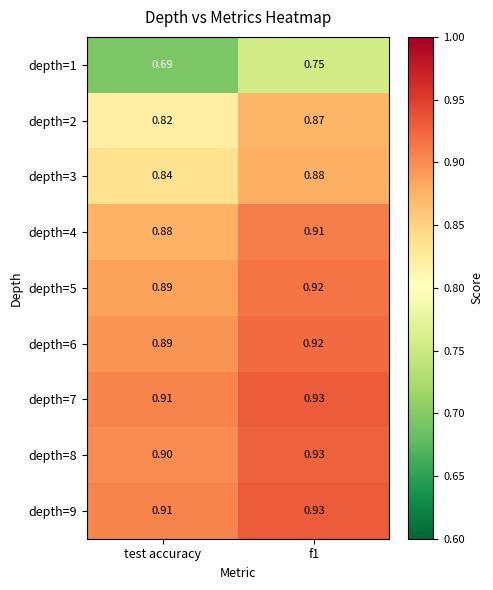

At which label is depth=3 closest to 0?

test accuracy